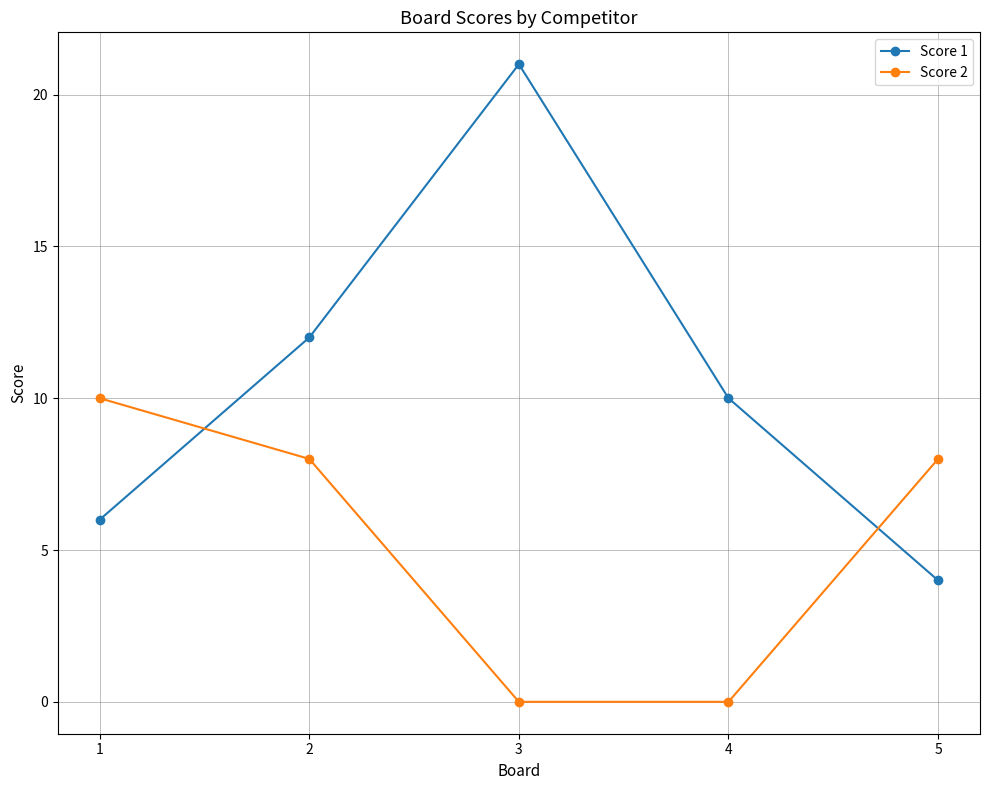

Which series has the largest range (max minus min)?

Score 1